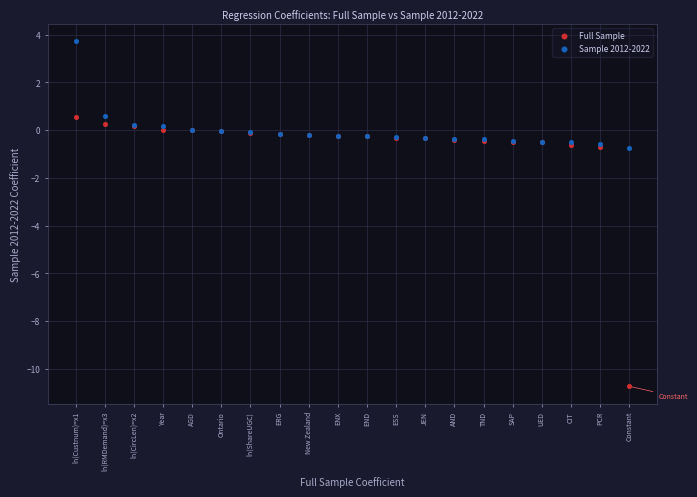

What are all the series names shown in the legend?

Full Sample, Sample 2012-2022